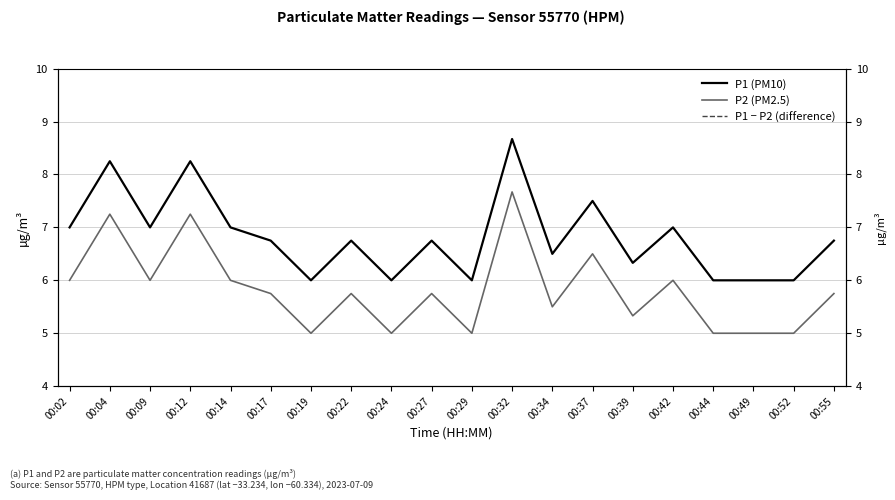

What are all the series names shown in the legend?

P1 (PM10), P2 (PM2.5), P1 − P2 (difference)